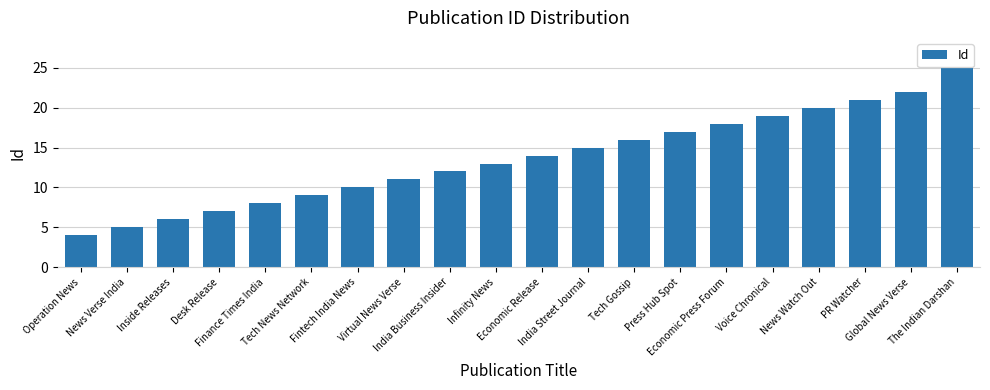

Reading left to right, list all the values displayed in this chart.

4	5	6	7	8	9	10	11	12	13	14	15	16	17	18	19	20	21	22	25